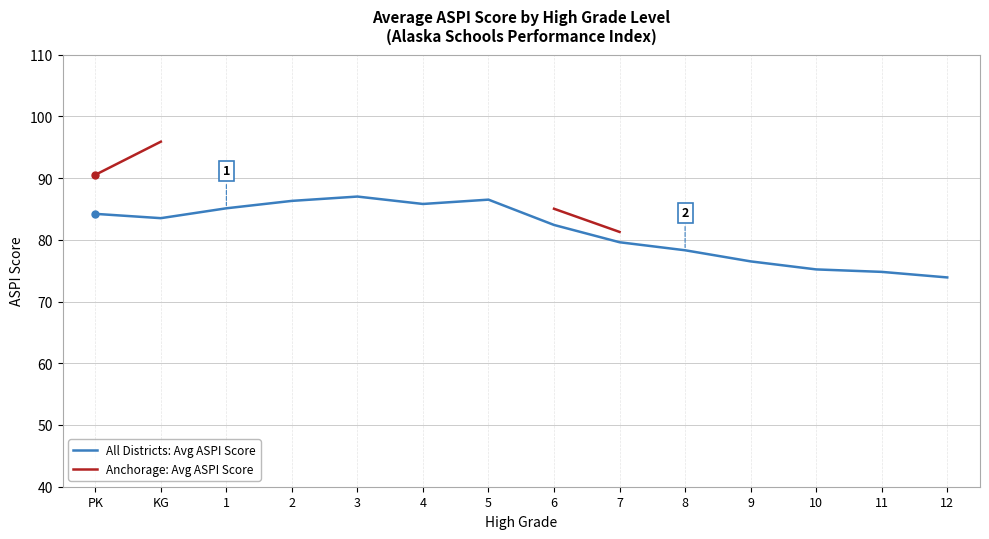

Which series has the largest range (max minus min)?

Anchorage: Avg ASPI Score